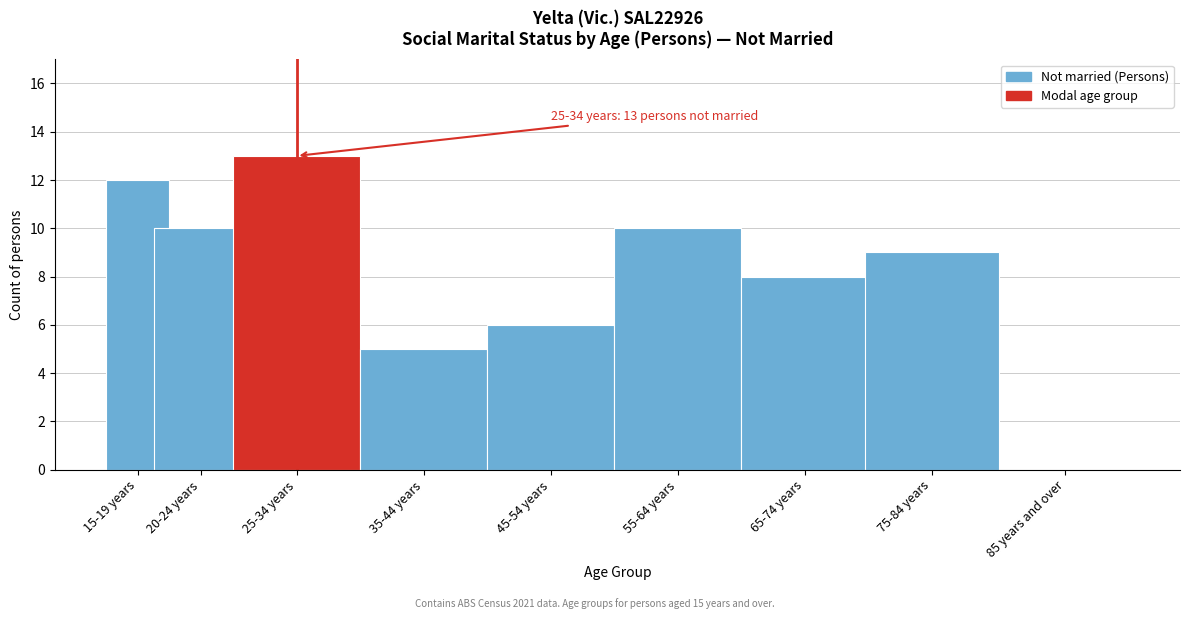

Reading left to right, transcribe all the data shown in this chart.

15-19 years=12	20-24 years=10	25-34 years=13	35-44 years=5	45-54 years=6	55-64 years=10	65-74 years=8	75-84 years=9	85 years and over=0